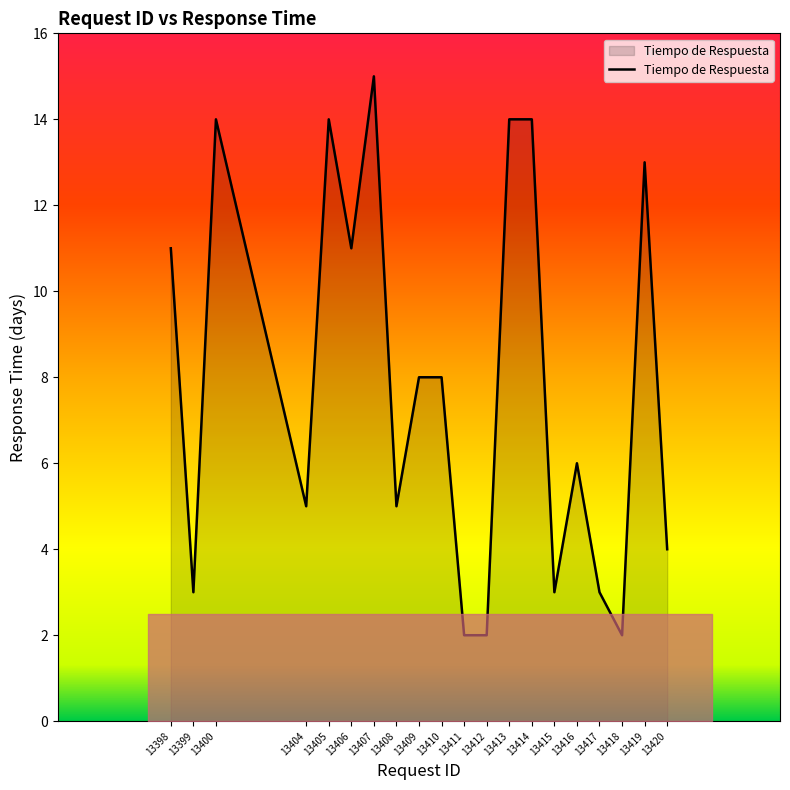

How many values are below 8?

10